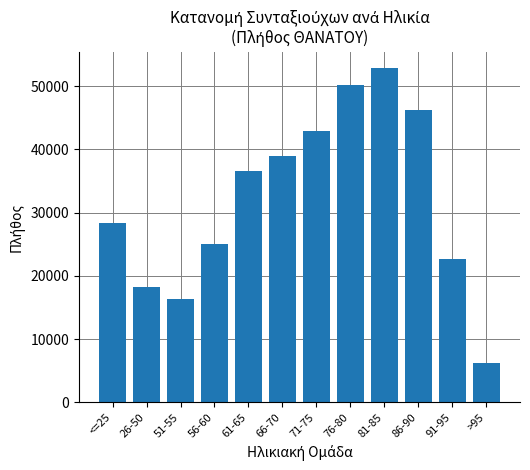

Reading left to right, extract all data points from this chart.

<=25=28360	26-50=18306	51-55=16426	56-60=25127	61-65=36567	66-70=38914	71-75=42981	76-80=50255	81-85=52852	86-90=46229	91-95=22703	>95=6263